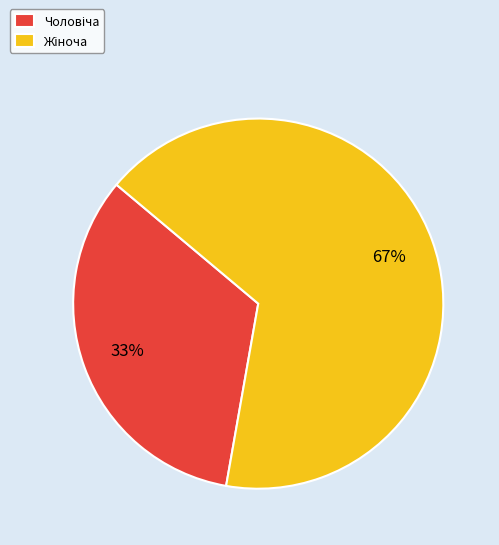

To the nearest percent, what is the average slice percentage?

50%